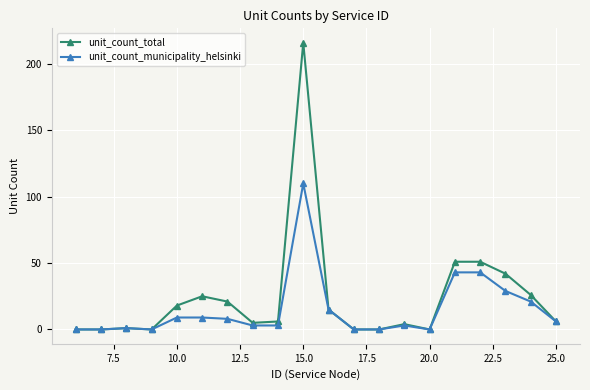

Which series has the largest range (max minus min)?

unit_count_total